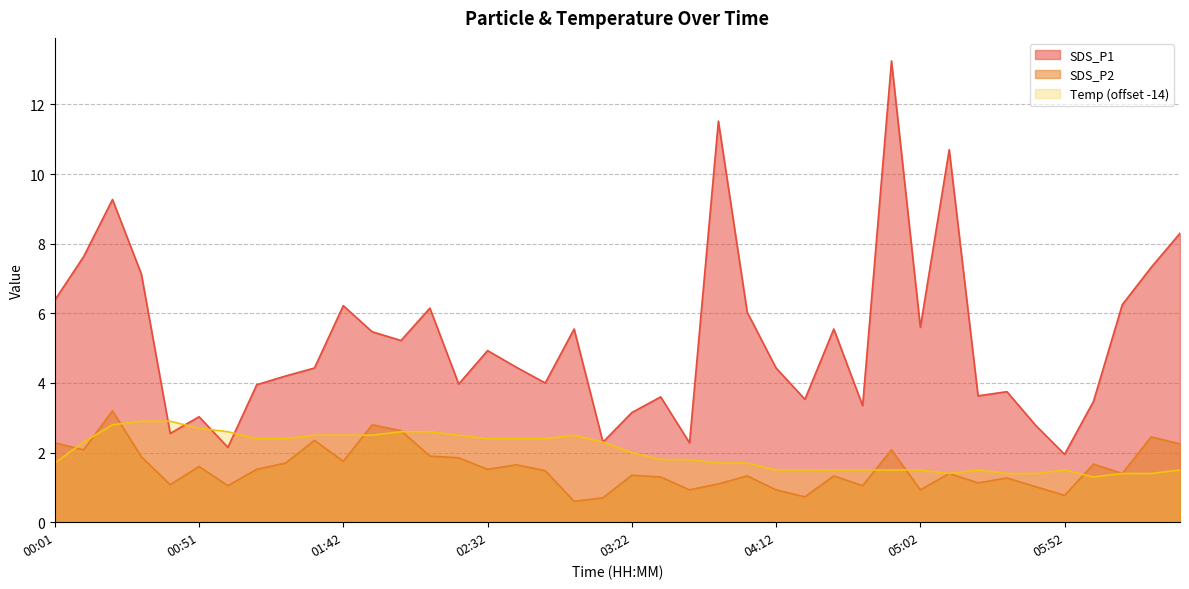

Reading left to right, list all the values displayed in this chart.

SDS_P1: 6.4	7.6	9.3	7.1	2.5	3.0	2.1	4.0	4.2	4.4	6.2	5.5	5.2	6.2	4.0	4.9	4.5	4.0	5.5	2.3	3.1	3.6	2.3	11.5	6.0	4.4	3.5	5.5	3.4	13.2	5.6	10.7	3.6	3.8	2.8	1.9	3.5	6.2	7.3	8.3
SDS_P2: 2.3	2.1	3.2	1.9	1.1	1.6	1.1	1.5	1.7	2.4	1.8	2.8	2.6	1.9	1.9	1.5	1.6	1.5	0.6	0.7	1.4	1.3	0.9	1.1	1.3	0.9	0.7	1.3	1.1	2.1	0.9	1.4	1.1	1.3	1.0	0.8	1.7	1.4	2.5	2.2
Temp: 1.7	2.3	2.8	2.9	2.9	2.7	2.6	2.4	2.4	2.5	2.5	2.5	2.6	2.6	2.5	2.4	2.4	2.4	2.5	2.3	2.0	1.8	1.8	1.7	1.7	1.5	1.5	1.5	1.5	1.5	1.5	1.4	1.5	1.4	1.4	1.5	1.3	1.4	1.4	1.5